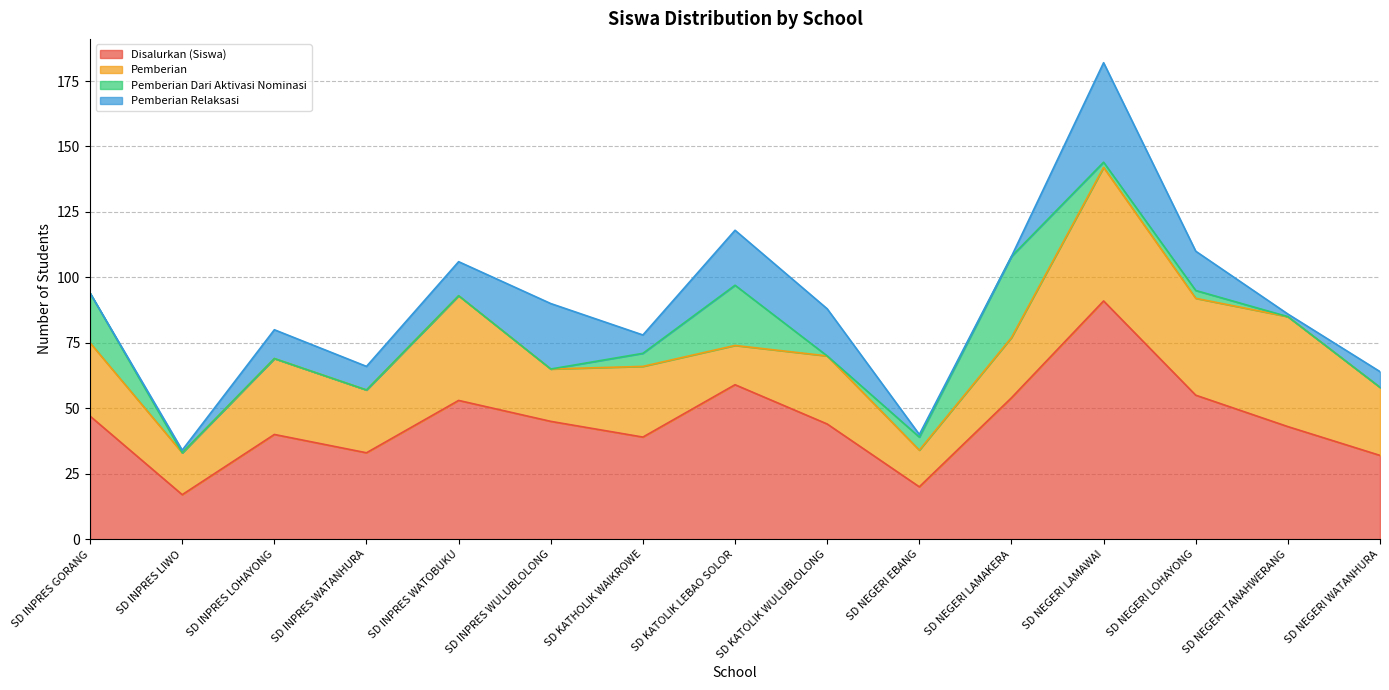

What is the difference between the maximum and minimum values in the Pemberian series?

37